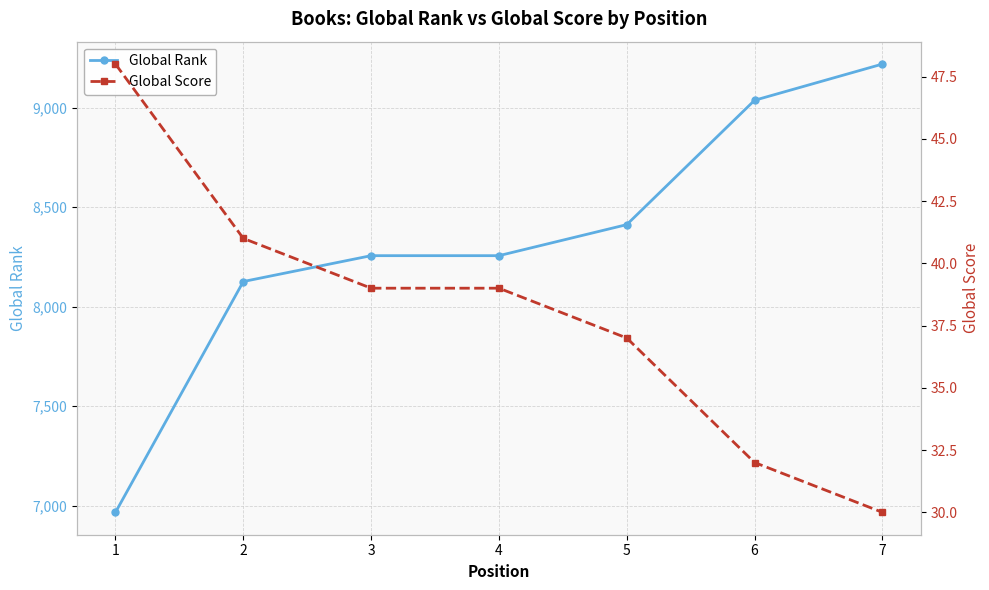

How many series are shown in this chart?

2